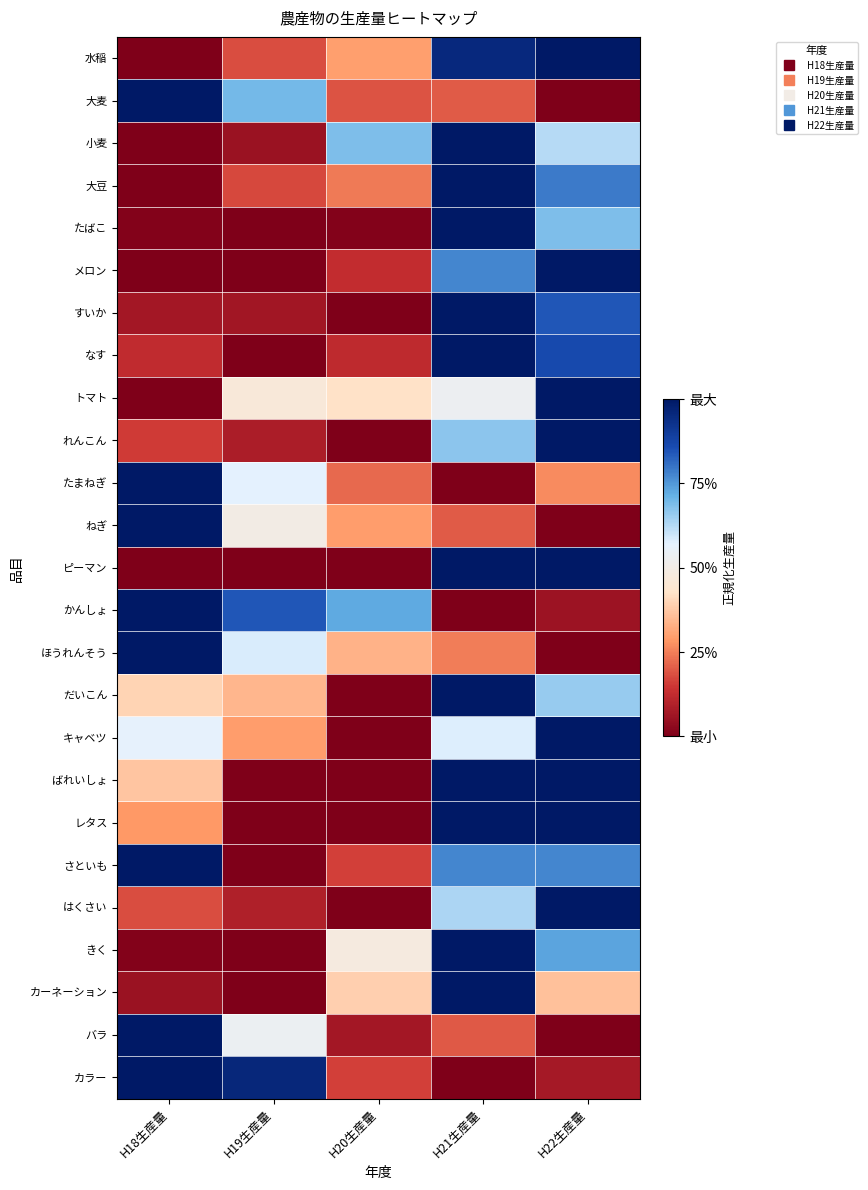

At which category does the chart reach its minimum across all series?

H18生産量